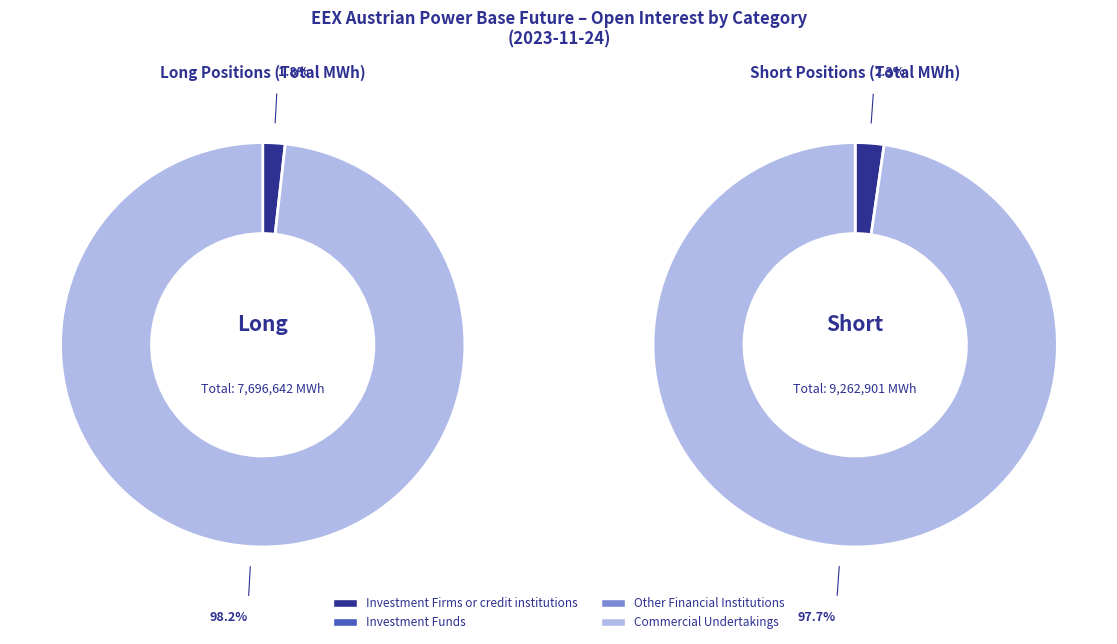

What is the largest slice in the pie chart?

Commercial Undertakings